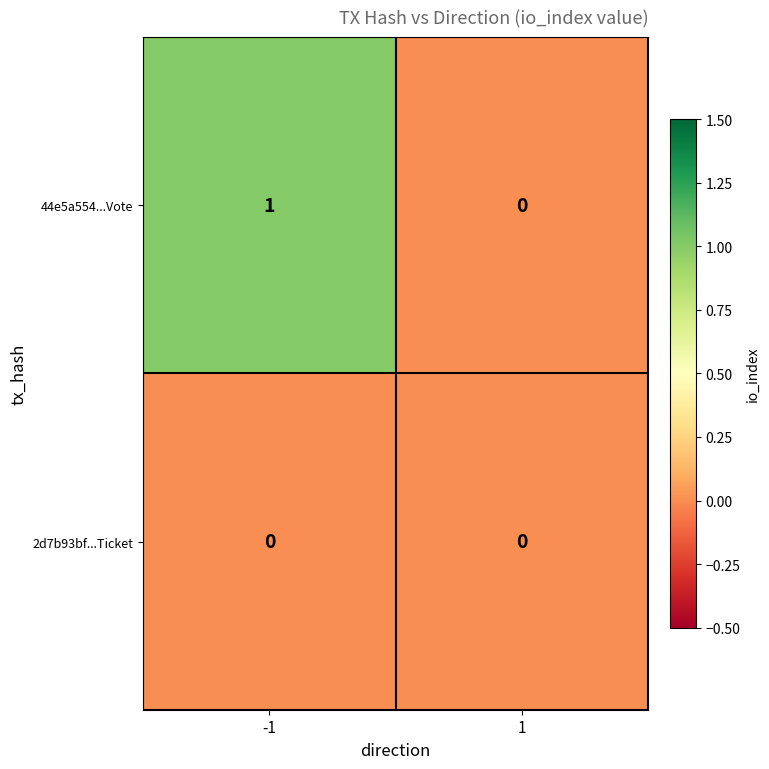

Reading right to left, transcribe all the data shown in this chart.

44e5a554...Vote: 0	1
2d7b93bf...Ticket: 0	0